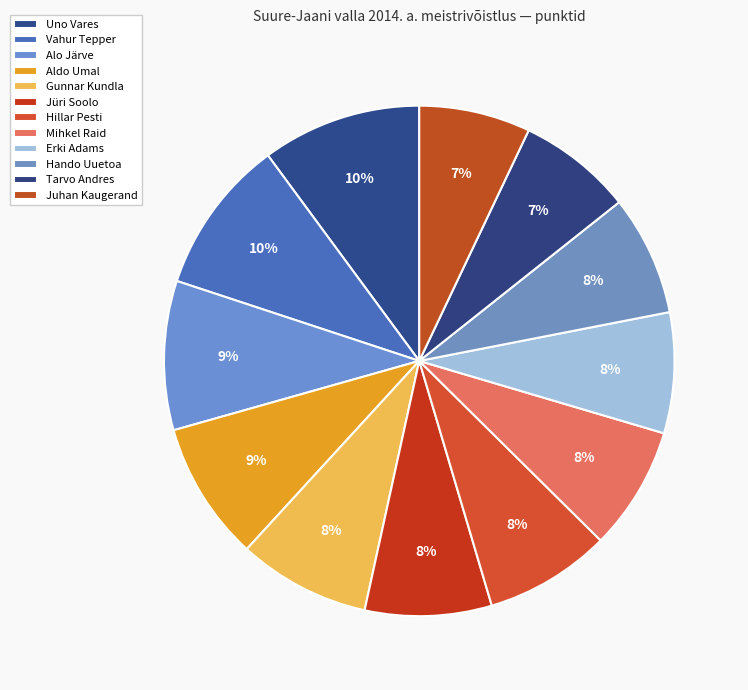

Combined, what portion of the pie is Tarvo Andres and Hillar Pesti?

15.3%